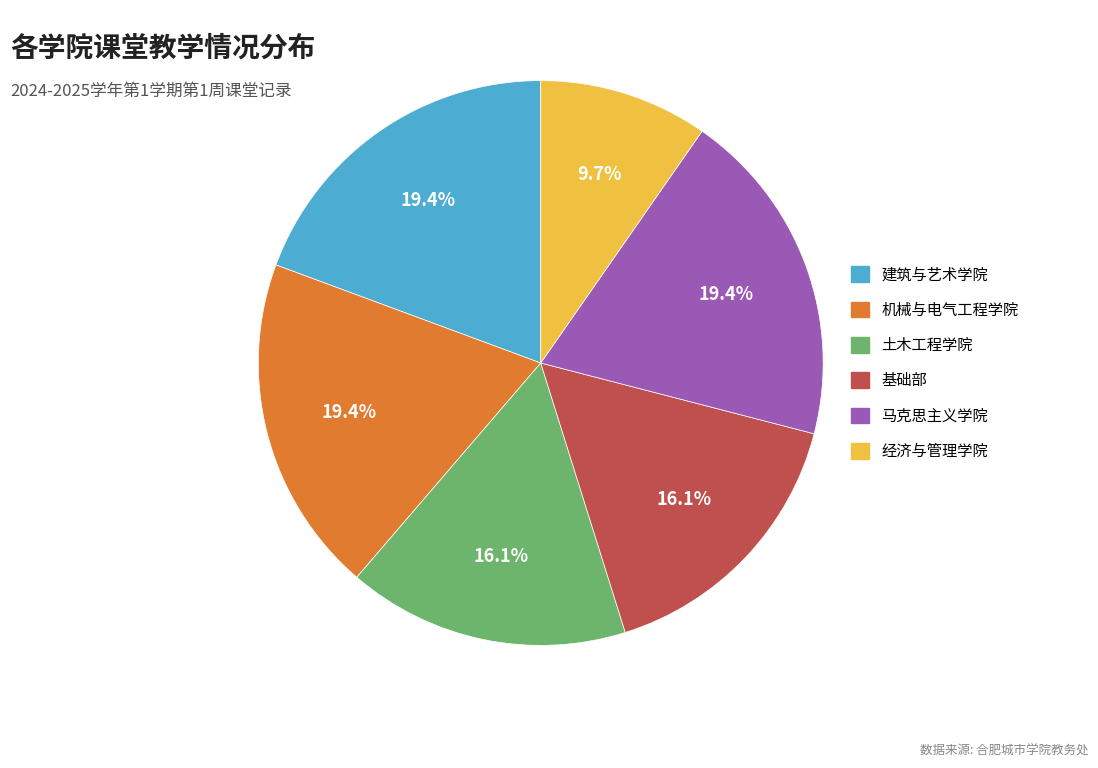

Which category has the smallest portion of the pie?

经济与管理学院